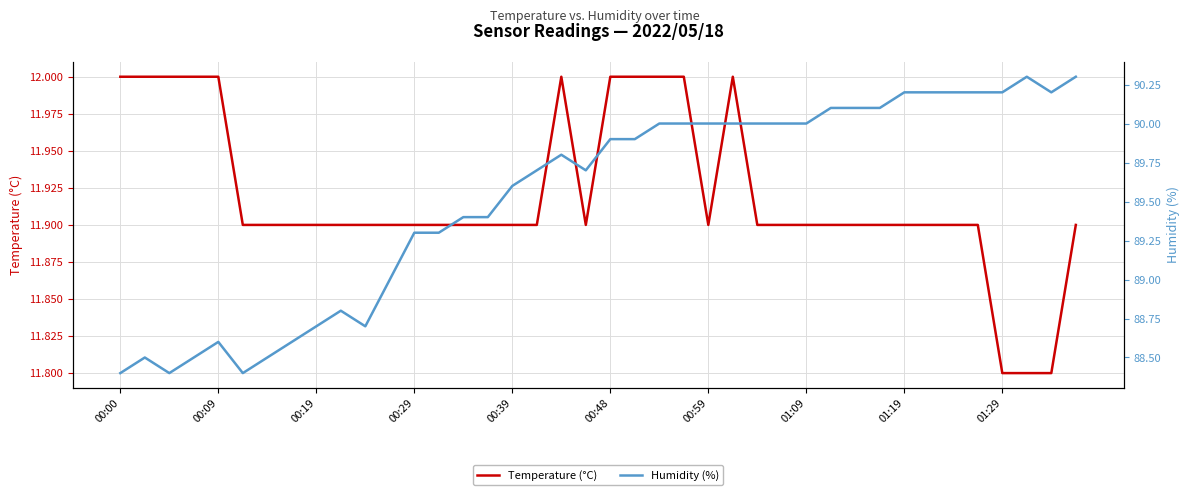

Which series has the largest total across all categories?

Humidity (%)